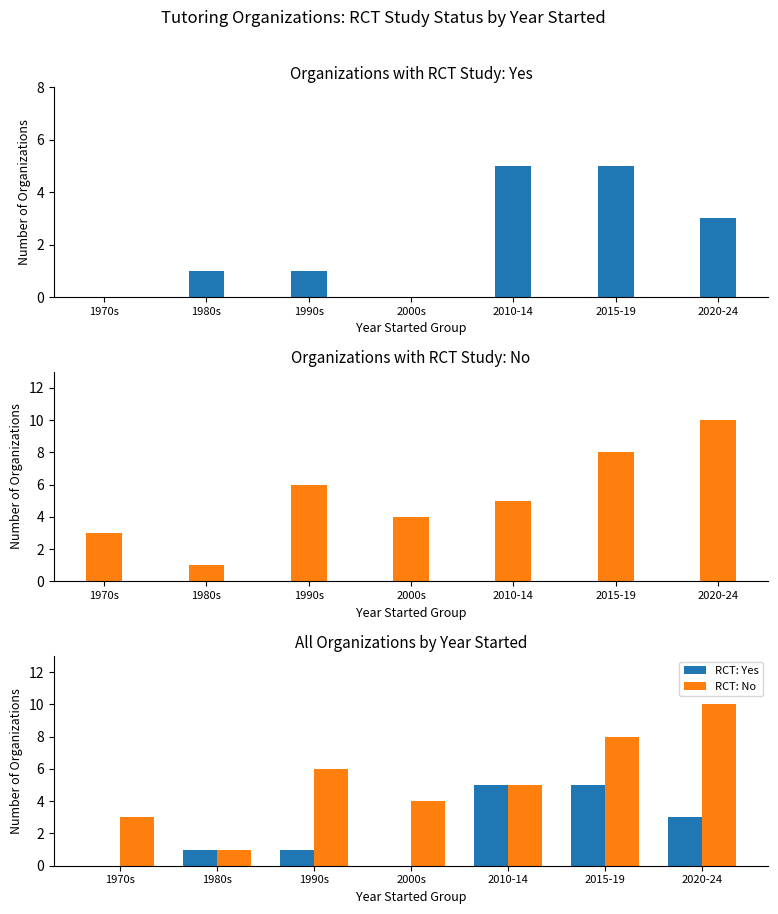

Rank the series at 2010-14 from highest to lowest value.

RCT: Yes, RCT: No